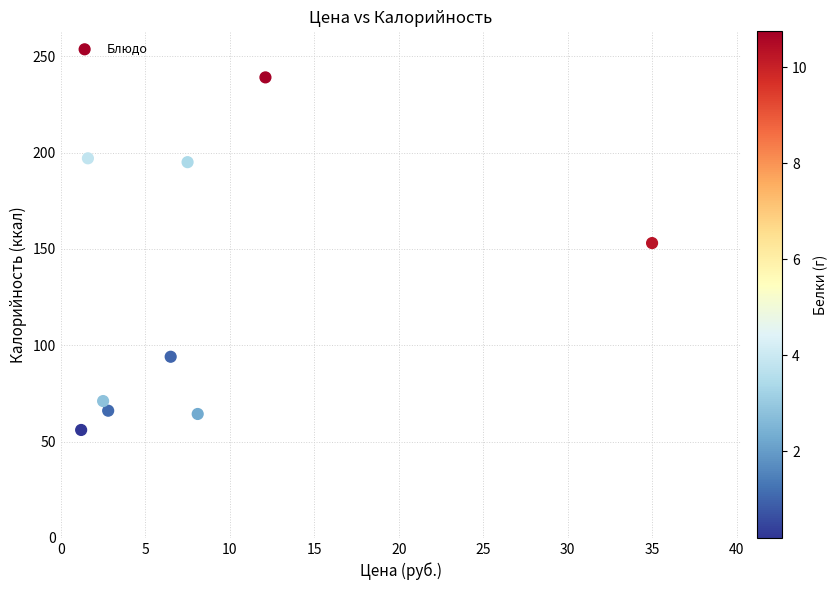

What is the range of Y values (max minus min)?

183.0